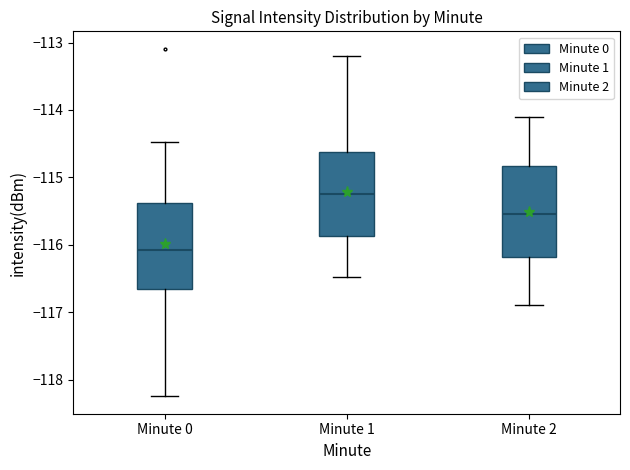

Which box has the highest median line?

Minute 1